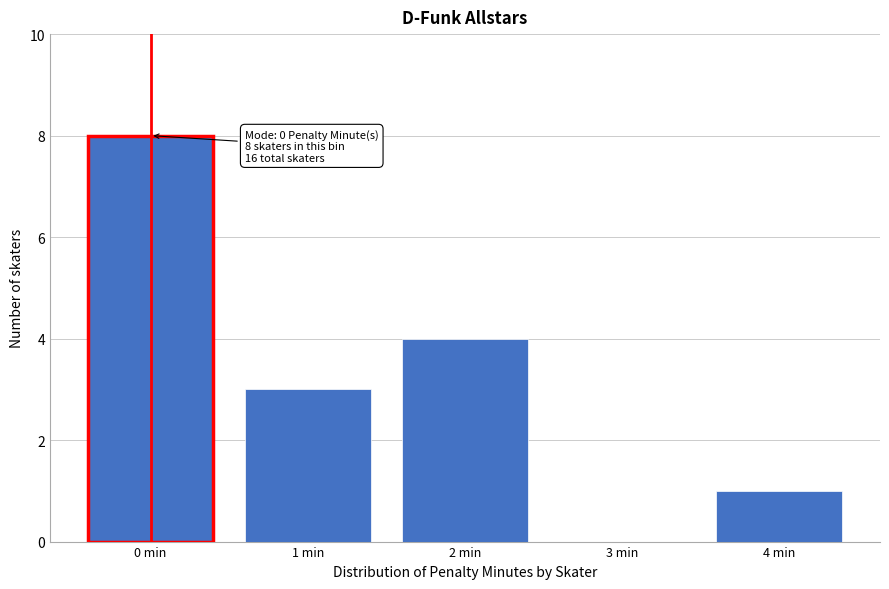

Reading left to right, extract all data points from this chart.

0 min=8	1 min=3	2 min=4	3 min=0	4 min=1